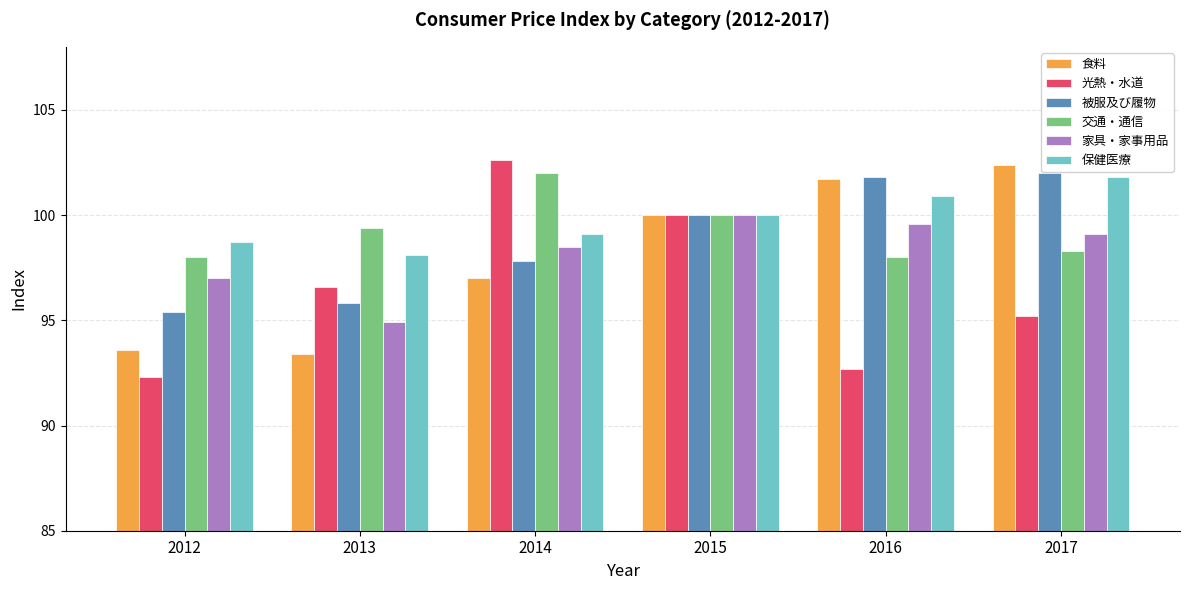

Is it true that 被服及び履物 equals 101.8 at 2016?

True